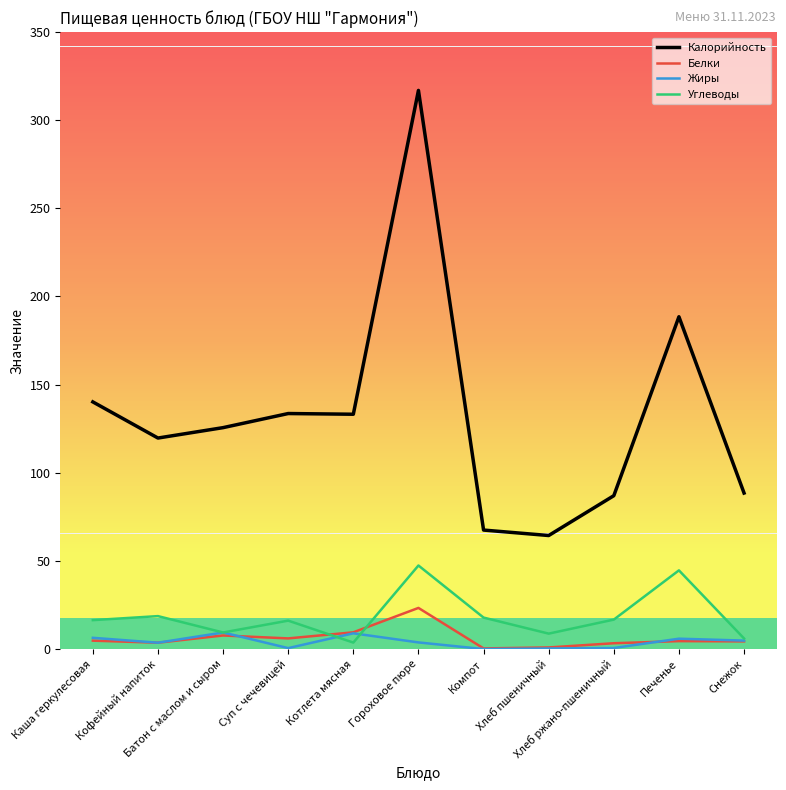

How many lines are shown in the chart?

4